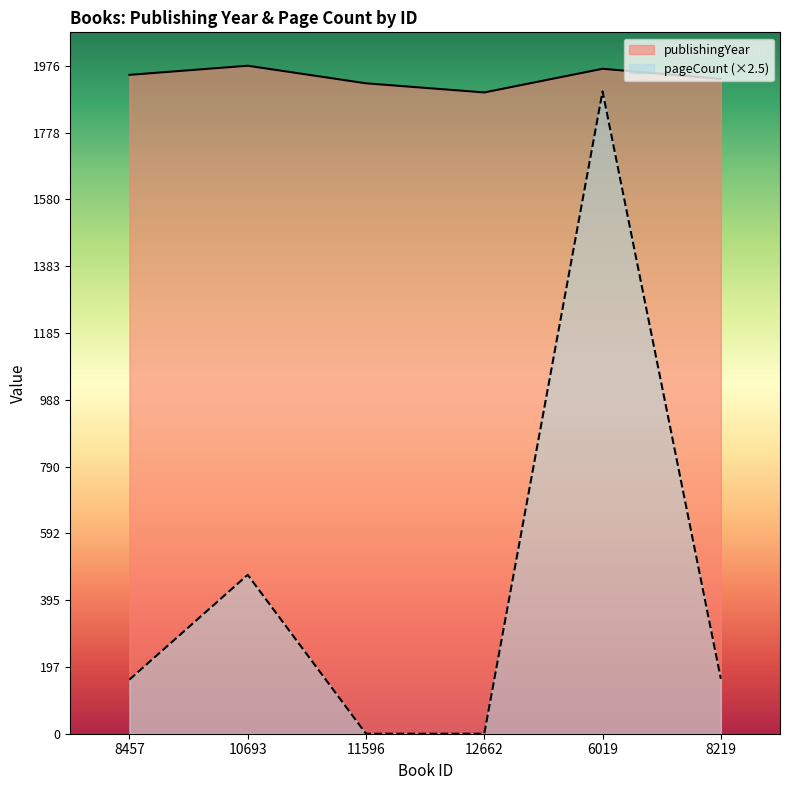

True or false: pageCount and publishingYear intersect in this chart.

False